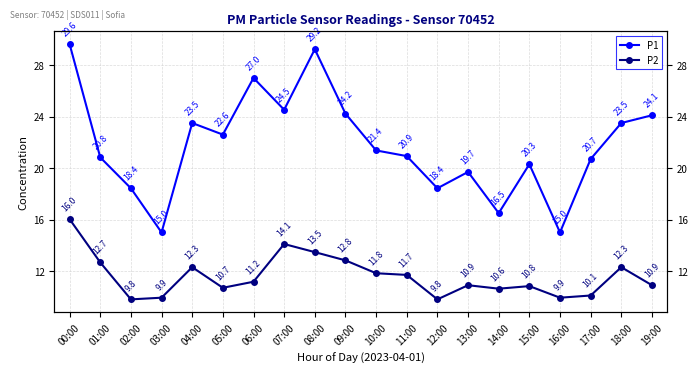

What is the greatest value displayed?

29.6